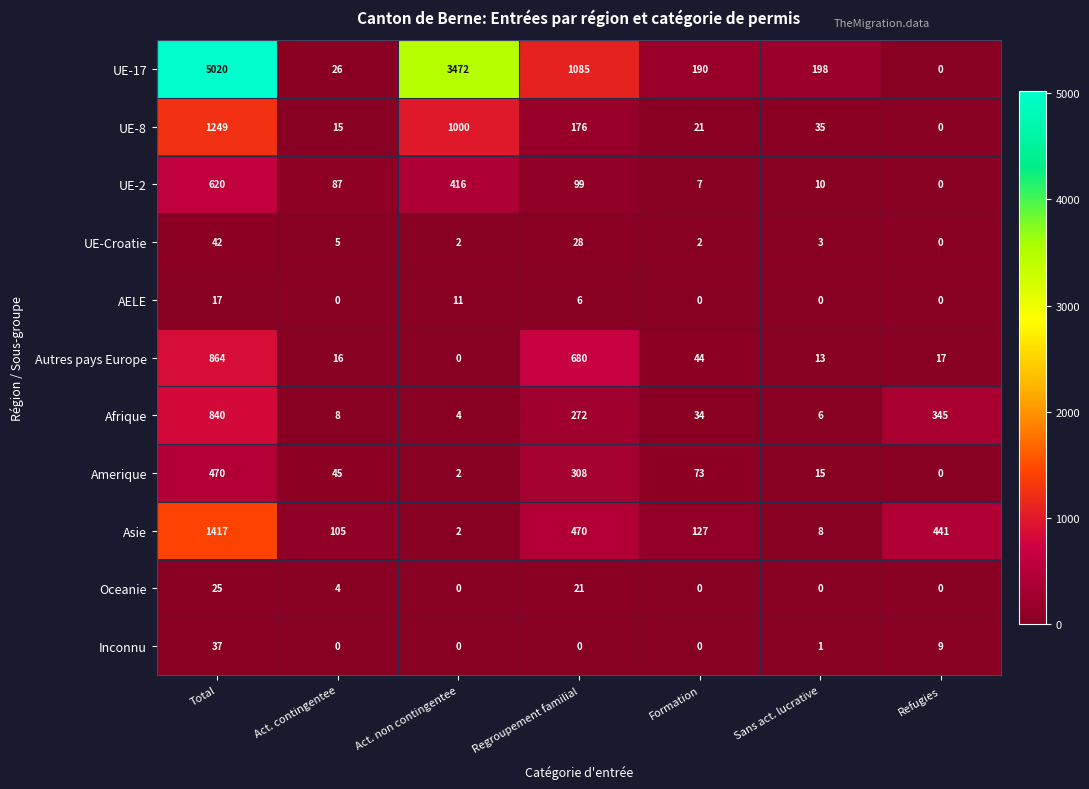

True or false: Asie has a value of 224 at Formation.

False